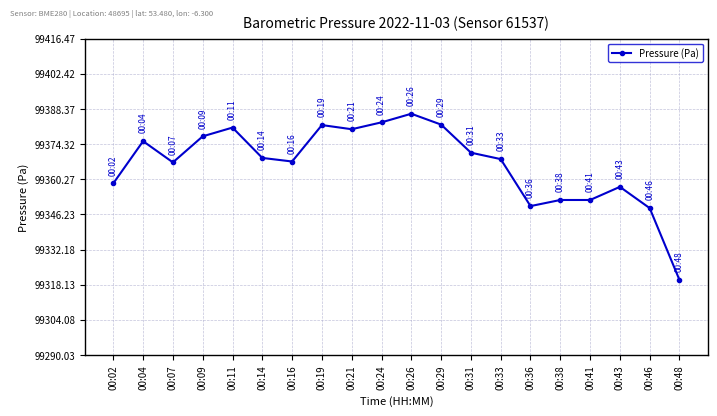

At which category does the data reach its first local peak?

00:04